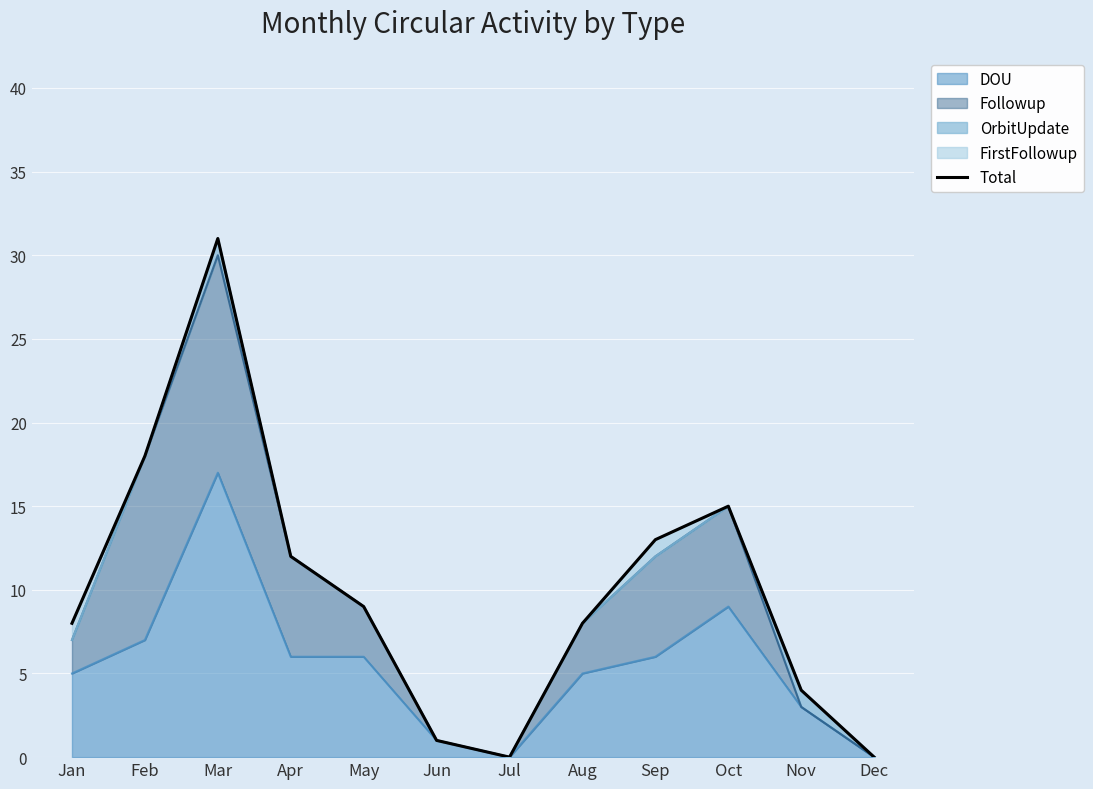

What is the difference between the second highest and minimum values?

18